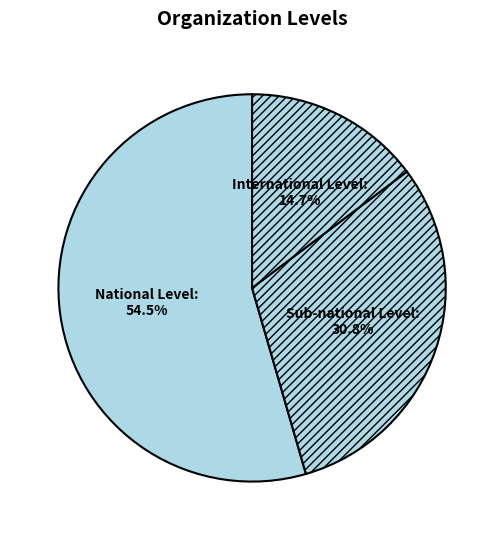

What percentage is the International Level slice, to the nearest percent?

15%